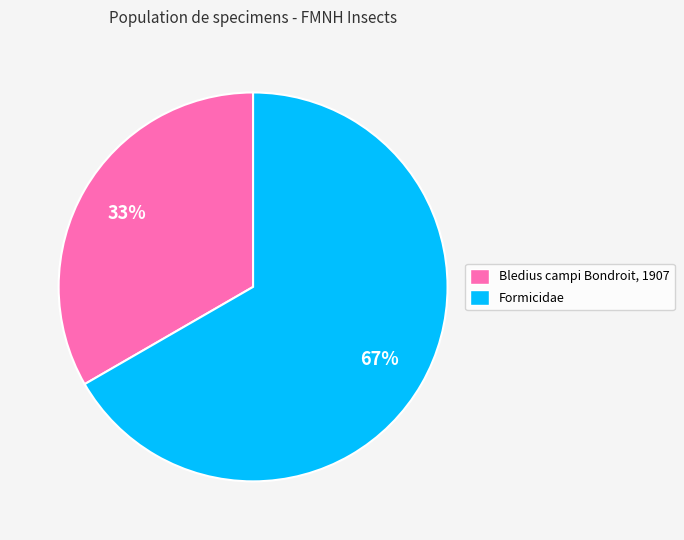

Rank the categories by value from lowest to highest.

Bledius campi Bondroit, 1907, Formicidae